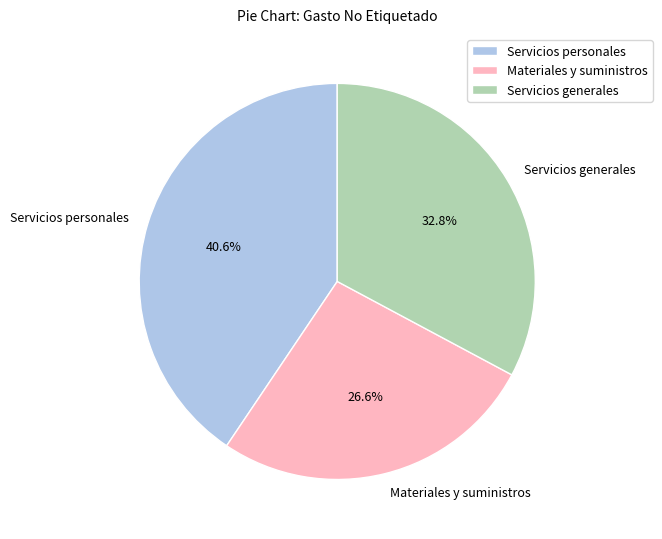

Approximately how many times larger is the value at Servicios personales compared to Materiales y suministros?

1.5